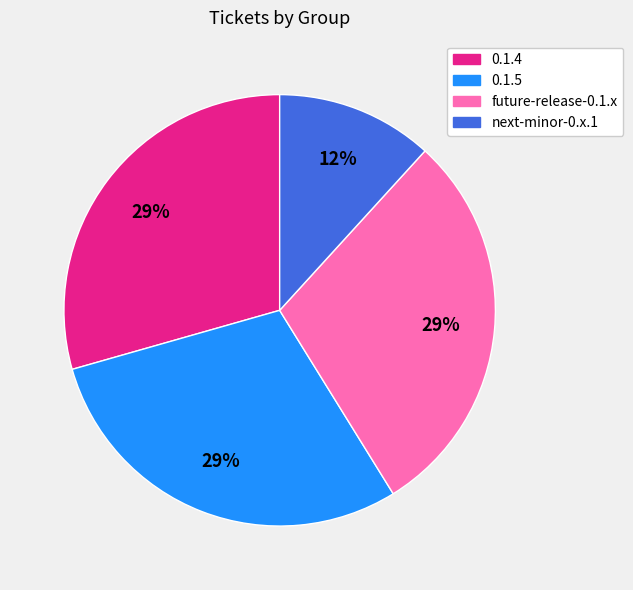

Count the number of slices in the pie.

4